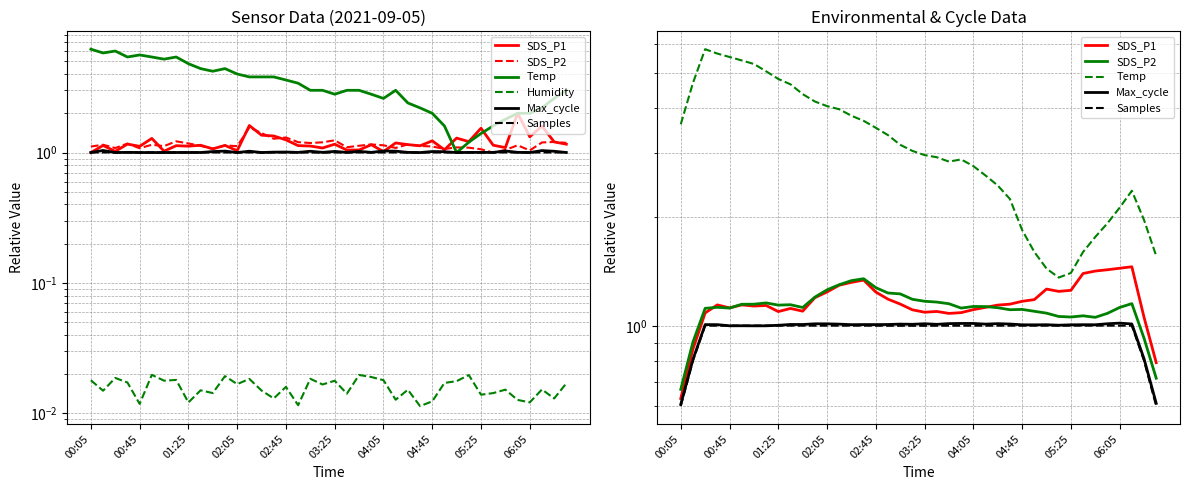

The value of SDS_P1 at 17 is 1.2. True or false?

True